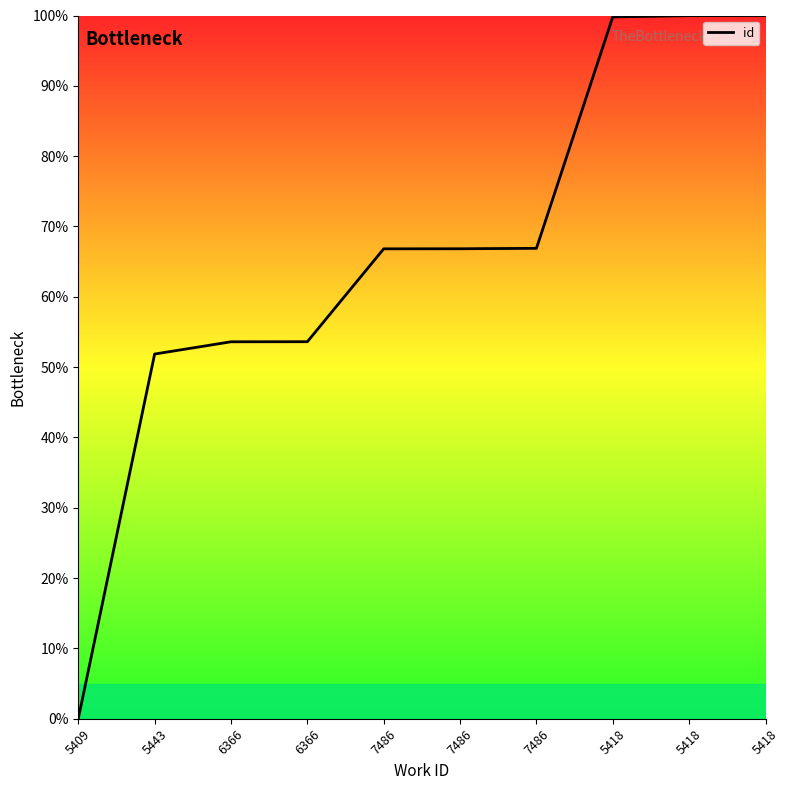

How many lines are shown in the chart?

1